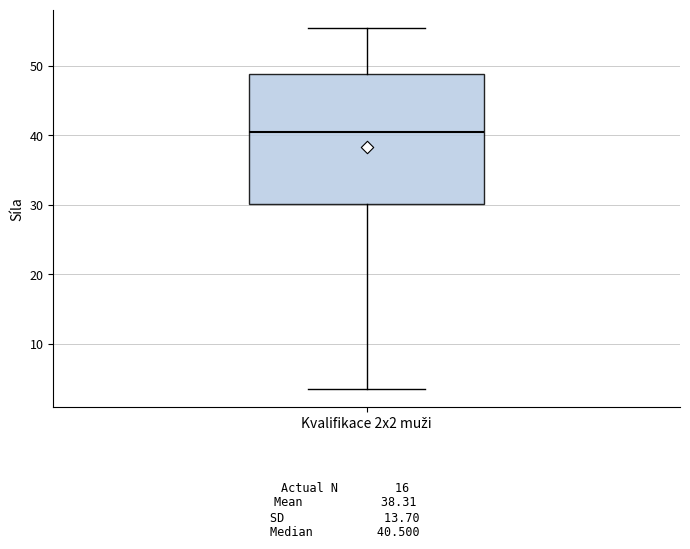

Transcribe this box plot: give where the median line is, the range the box spans, and where the two whiskers end, as read against the y-axis. The values are not printed on the chart, so give them approximately, as read against the axis.

median 41, box 30 to 49, whiskers 4 to 56